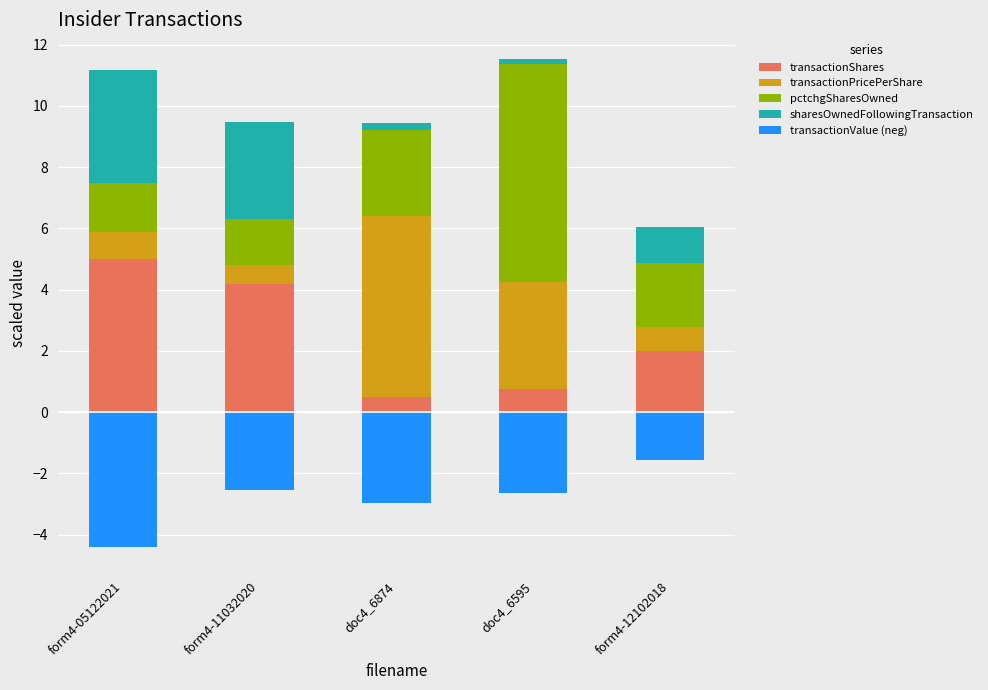

The transactionShares series shows 4.2 at form4-11032020. True or false?

True